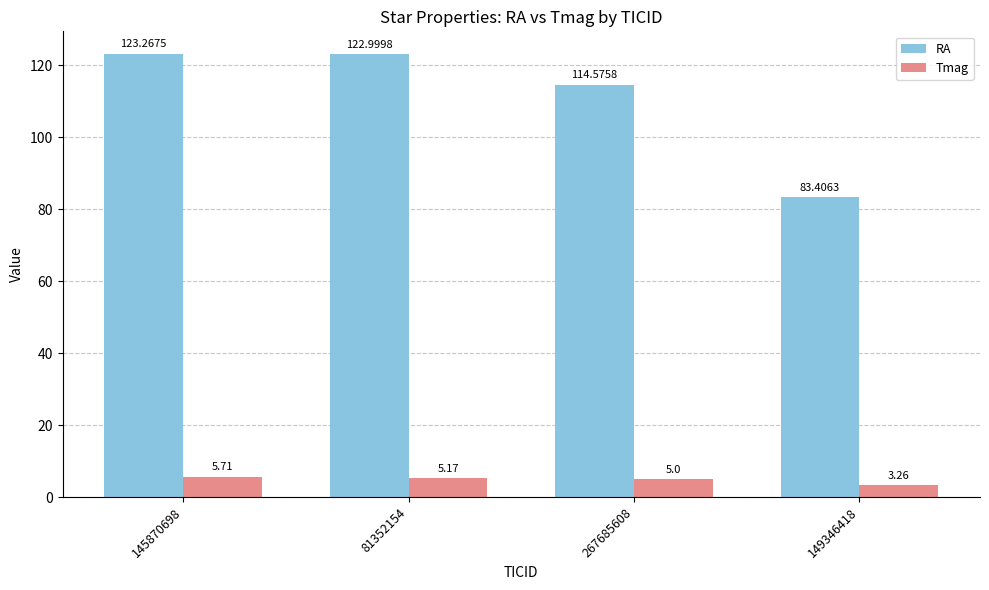

Which series has the largest range (max minus min)?

RA